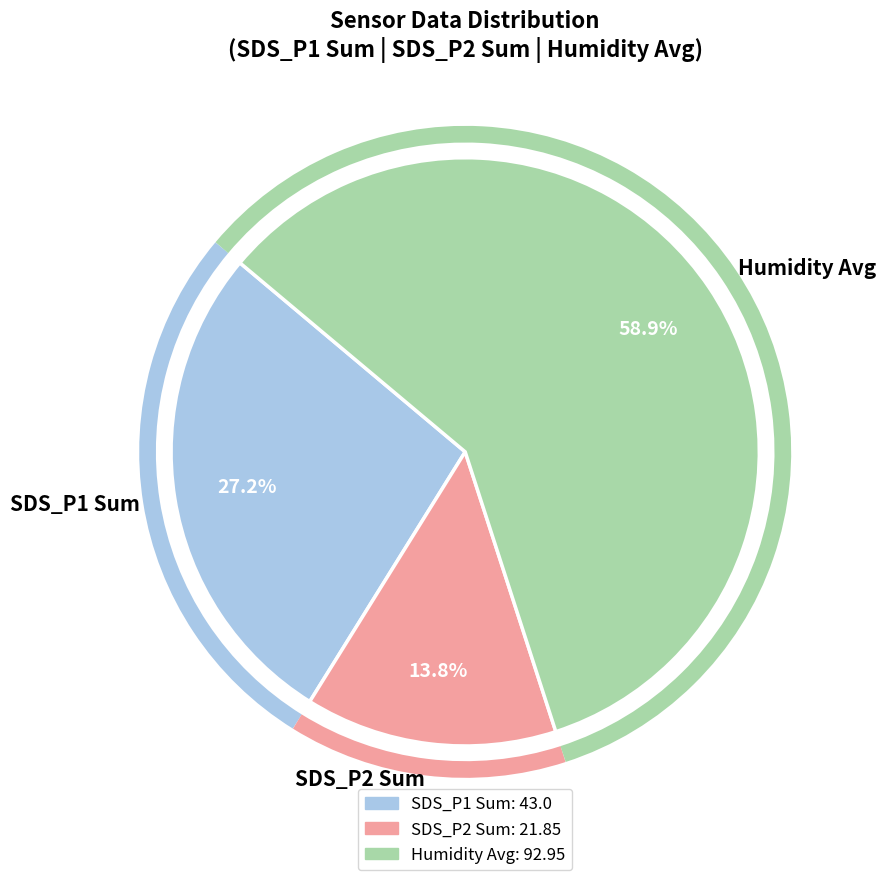

Count the number of slices in the pie.

3